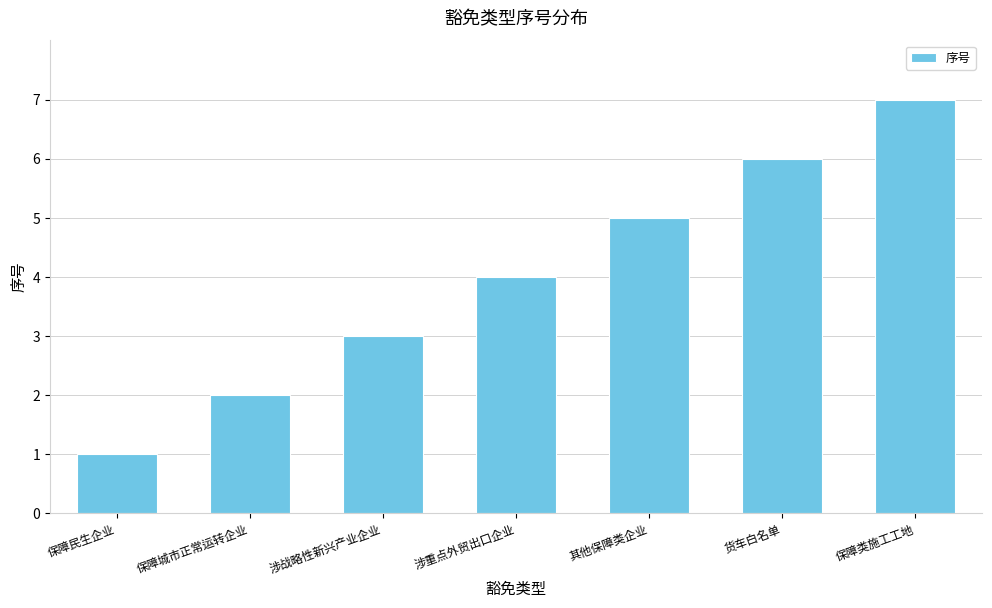

The chart shows a value of 7 at 保障类施工工地. True or false?

True